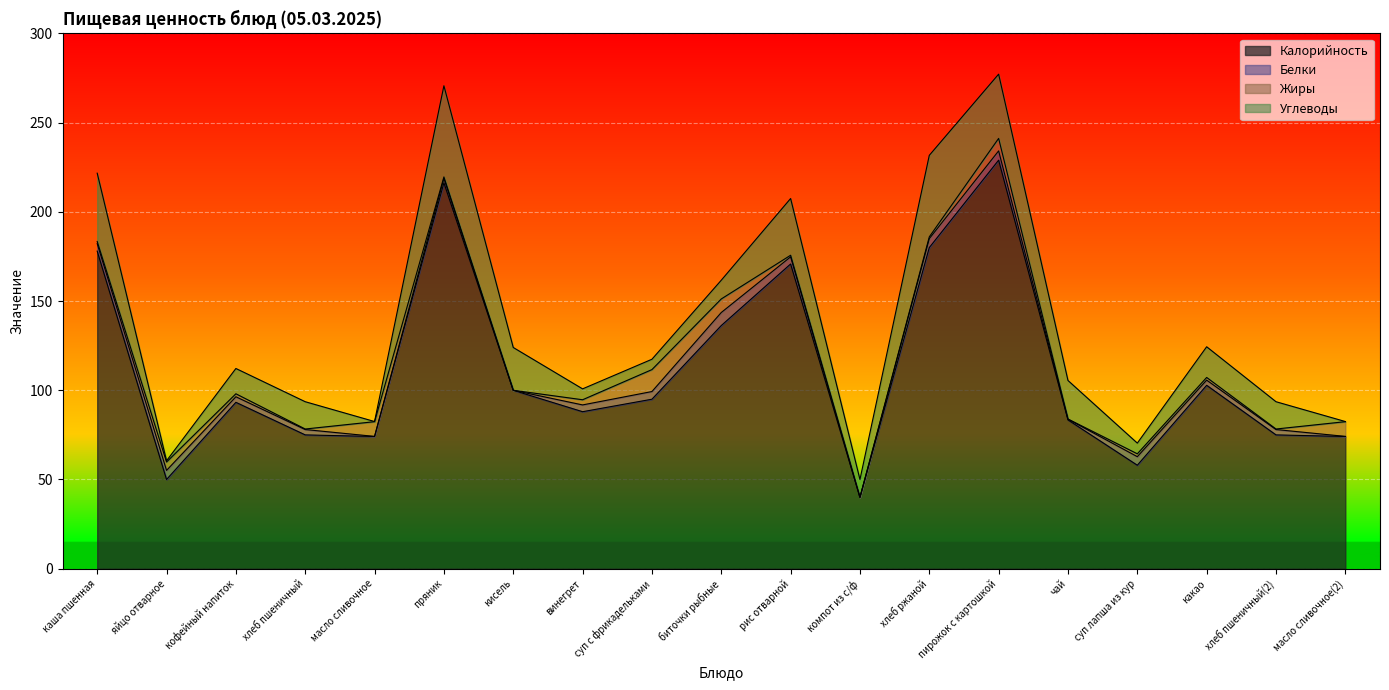

Is it true that Белки equals 5.2 at пирожок с картошкой?

True